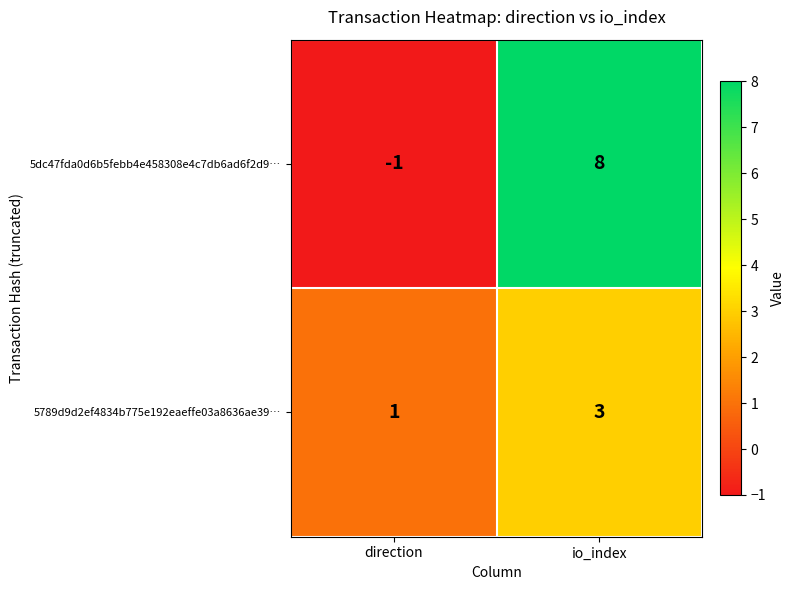

At which category is the sum across all series the highest?

io_index